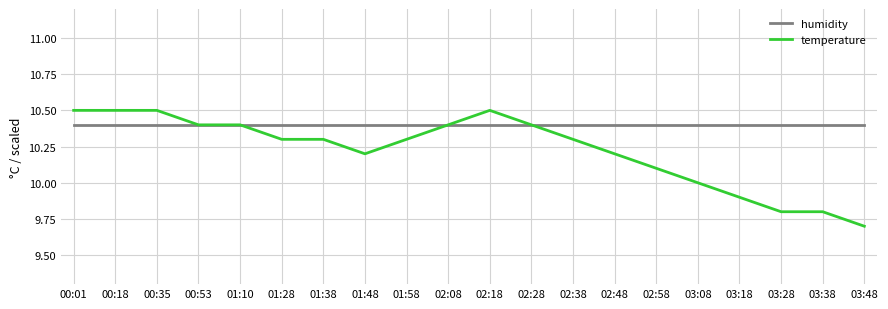

At how many categories does at least one series exceed 9?

20